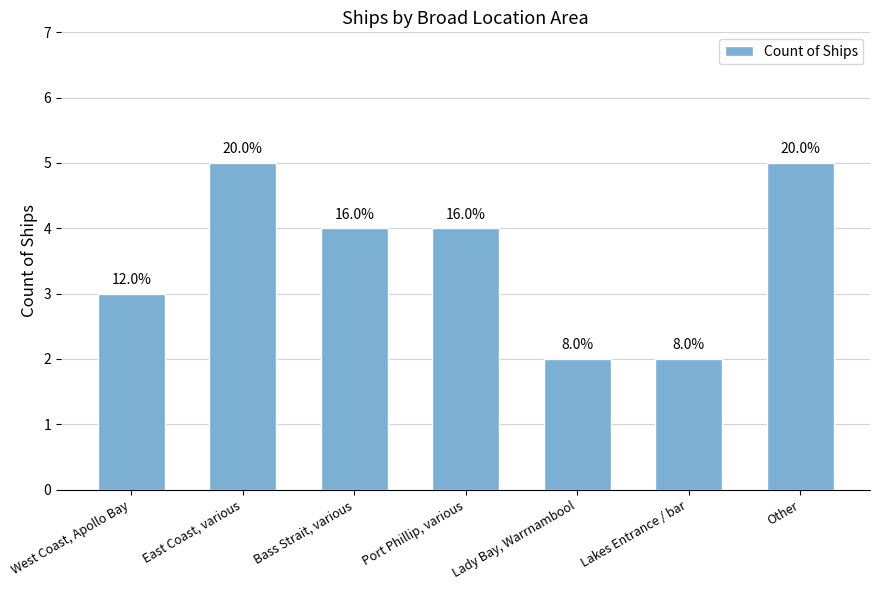

List the labels in order of value, largest first.

East Coast, various, Other, Bass Strait, various, Port Phillip, various, West Coast, Apollo Bay, Lady Bay, Warrnambool, Lakes Entrance / bar